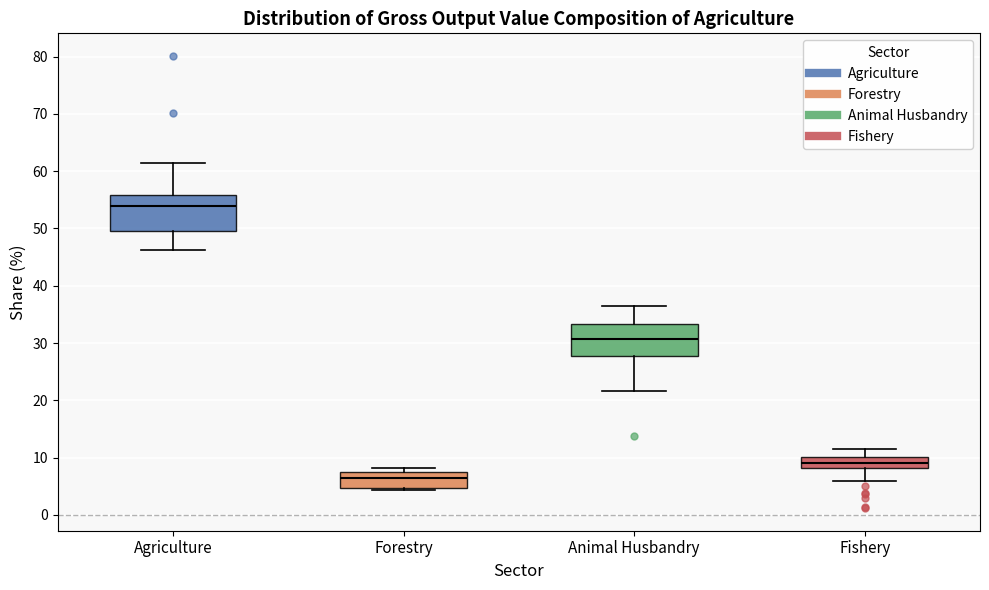

Reading left to right, read every box against the y-axis: the position of its median line, the range the box covers, and the ends of its whiskers. The values are not printed on the chart, so give them approximately, as read against the axis.

Agriculture: median 54, box 50 to 56, whiskers 46 to 61
Forestry: median 6, box 5 to 7, whiskers 4 to 8
Animal Husbandry: median 31, box 28 to 33, whiskers 22 to 37
Fishery: median 9, box 8 to 10, whiskers 6 to 12